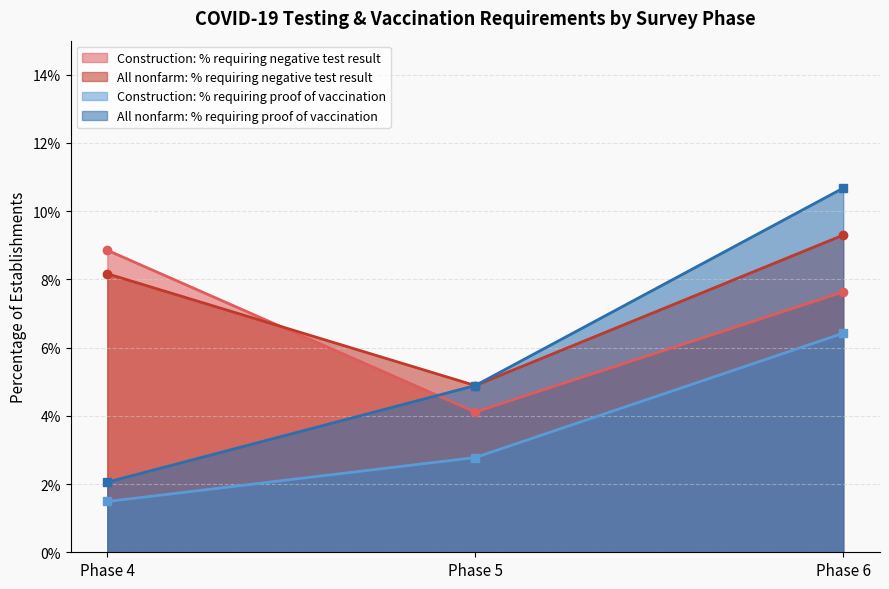

What are all the series names shown in the legend?

Construction: % requiring negative test result, All nonfarm: % requiring negative test result, Construction: % requiring proof of vaccination, All nonfarm: % requiring proof of vaccination